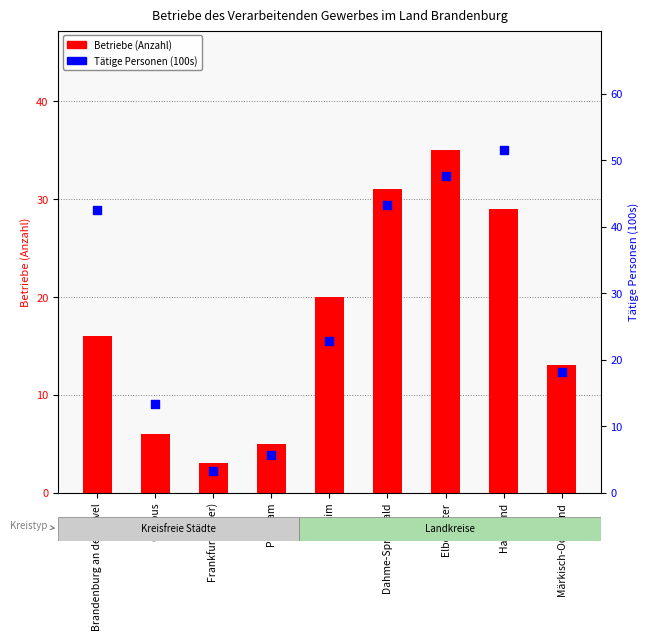

Which series contains the highest Y value?

Tätige Personen (100s)